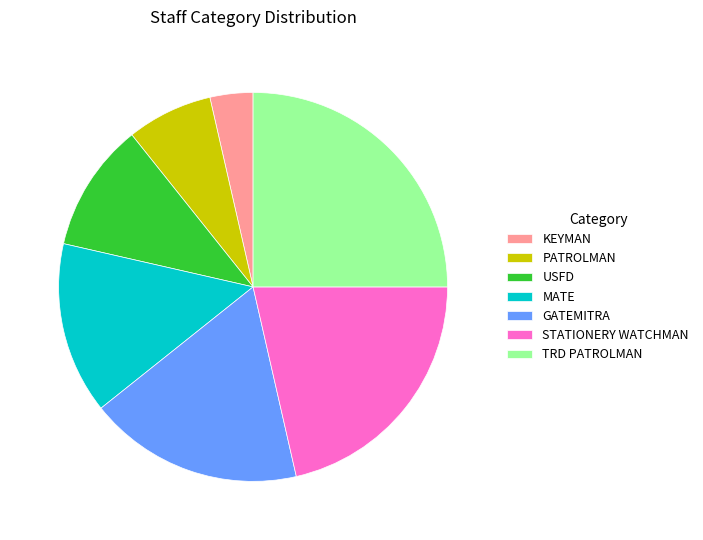

Which has a higher value, MATE or KEYMAN?

MATE